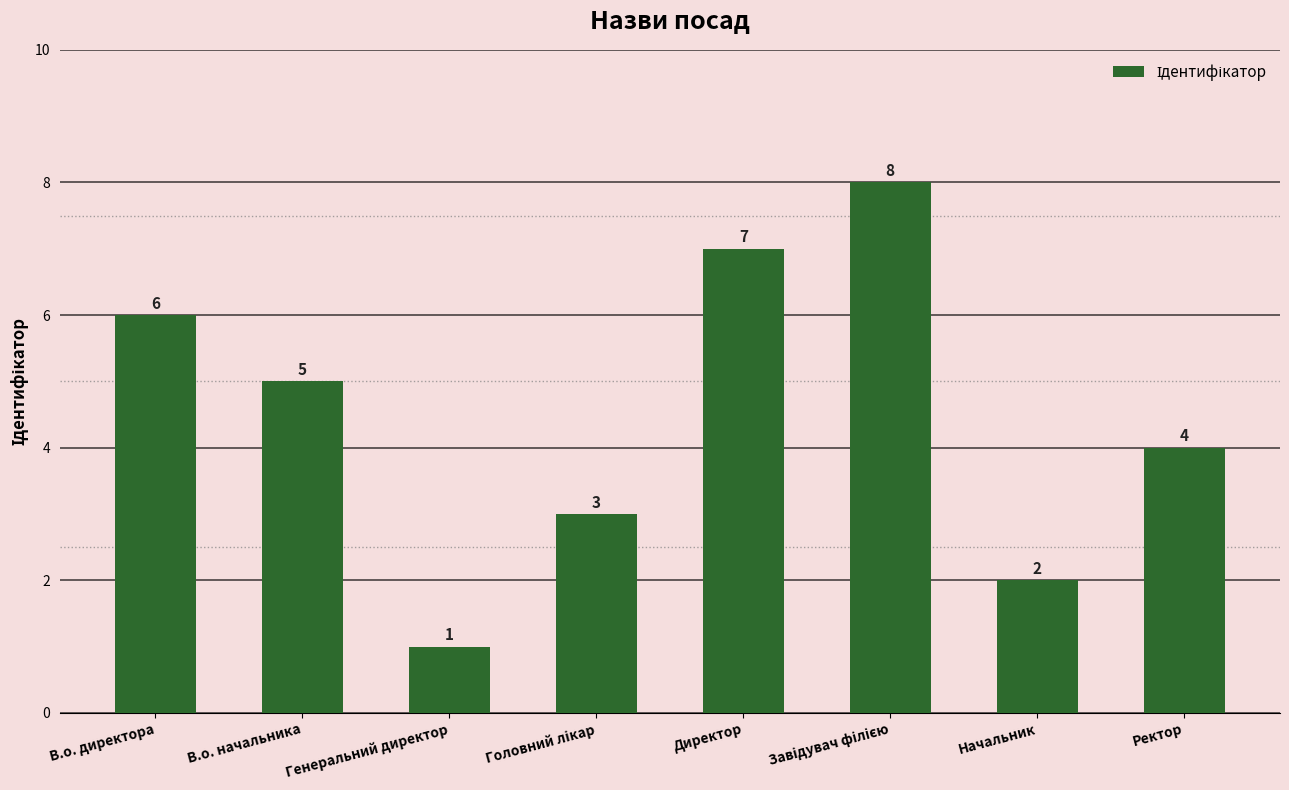

Is it true that the value at Ректор is 2?

False